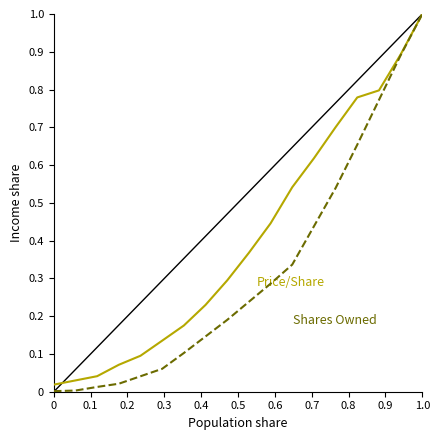

What is the maximum value shown in the chart?

1.0